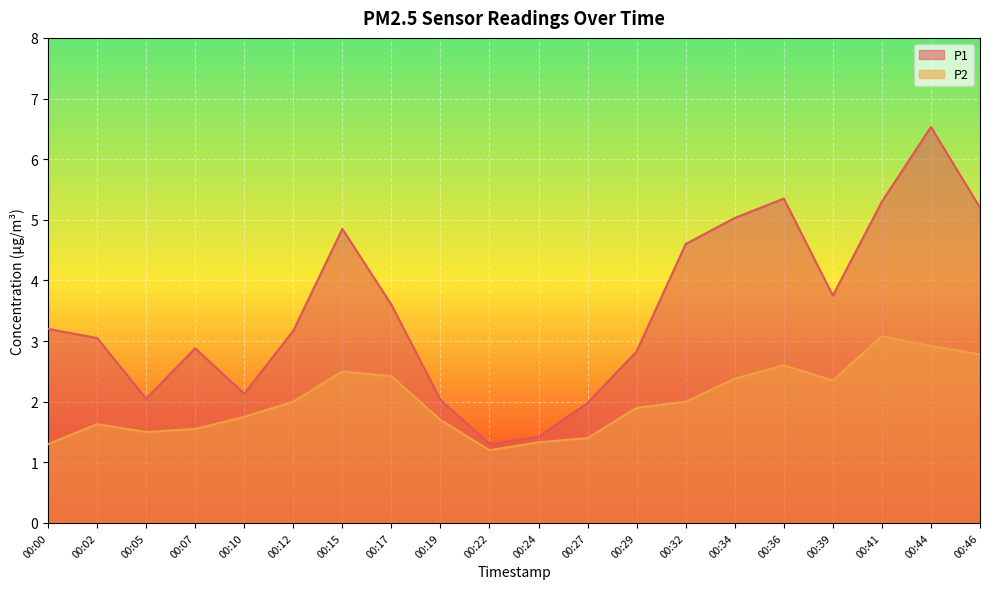

Between 00:05 and 00:39, which is larger?

00:39